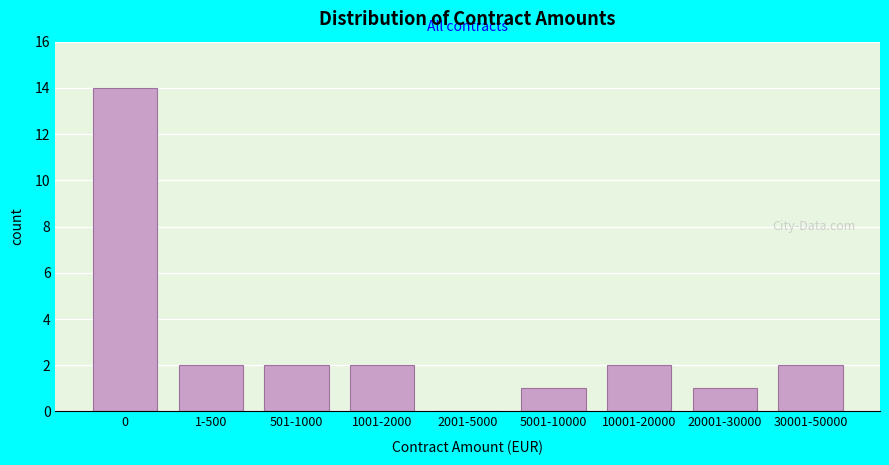

Reading right to left, what are all the values shown in this chart?

30001-50000=2	20001-30000=1	10001-20000=2	5001-10000=1	2001-5000=0	1001-2000=2	501-1000=2	1-500=2	0=14